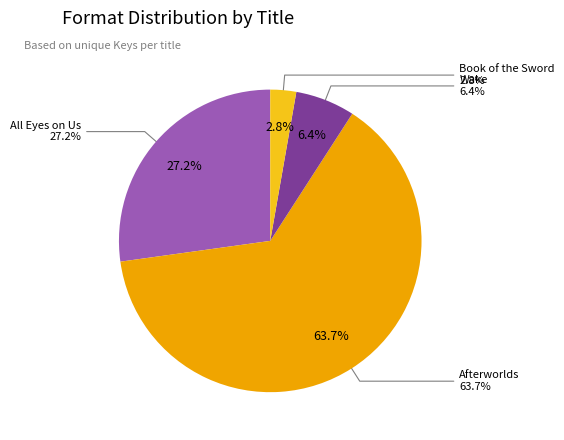

To the nearest percent, what percentage of the pie is Afterworlds?

64%